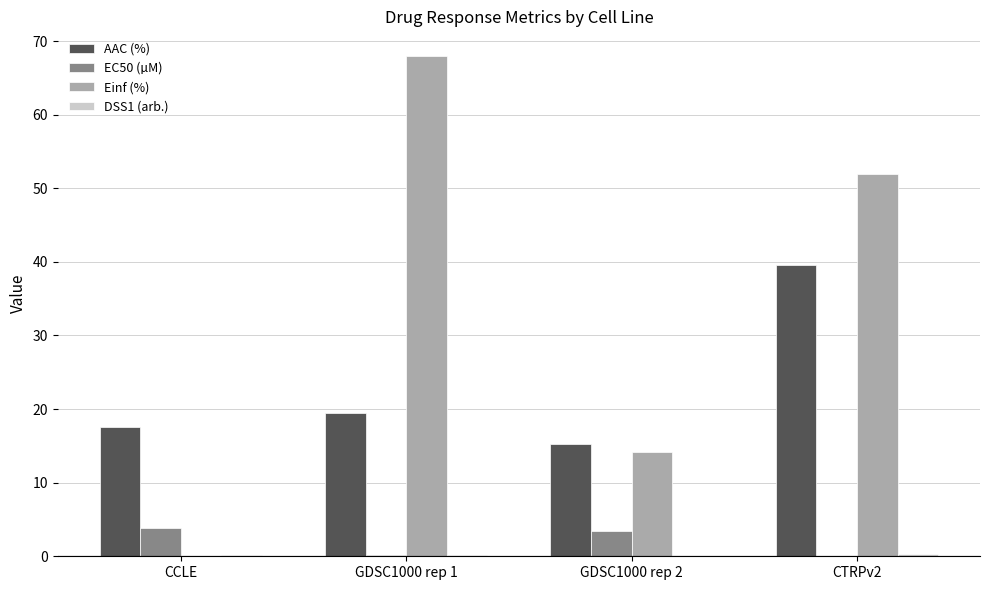

What is the sum of all EC50 (µM) values?

7.4